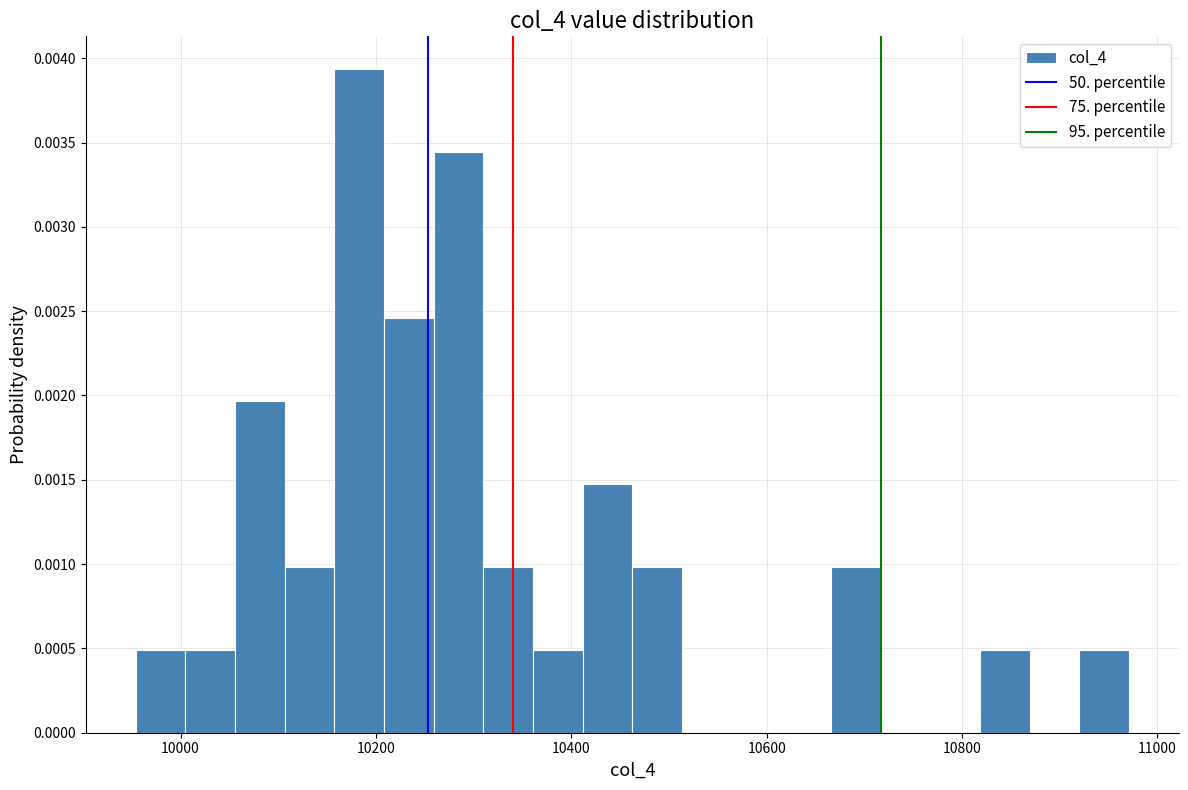

Read against the x-axis, roughly where is the centre of the tallest bar?

10180